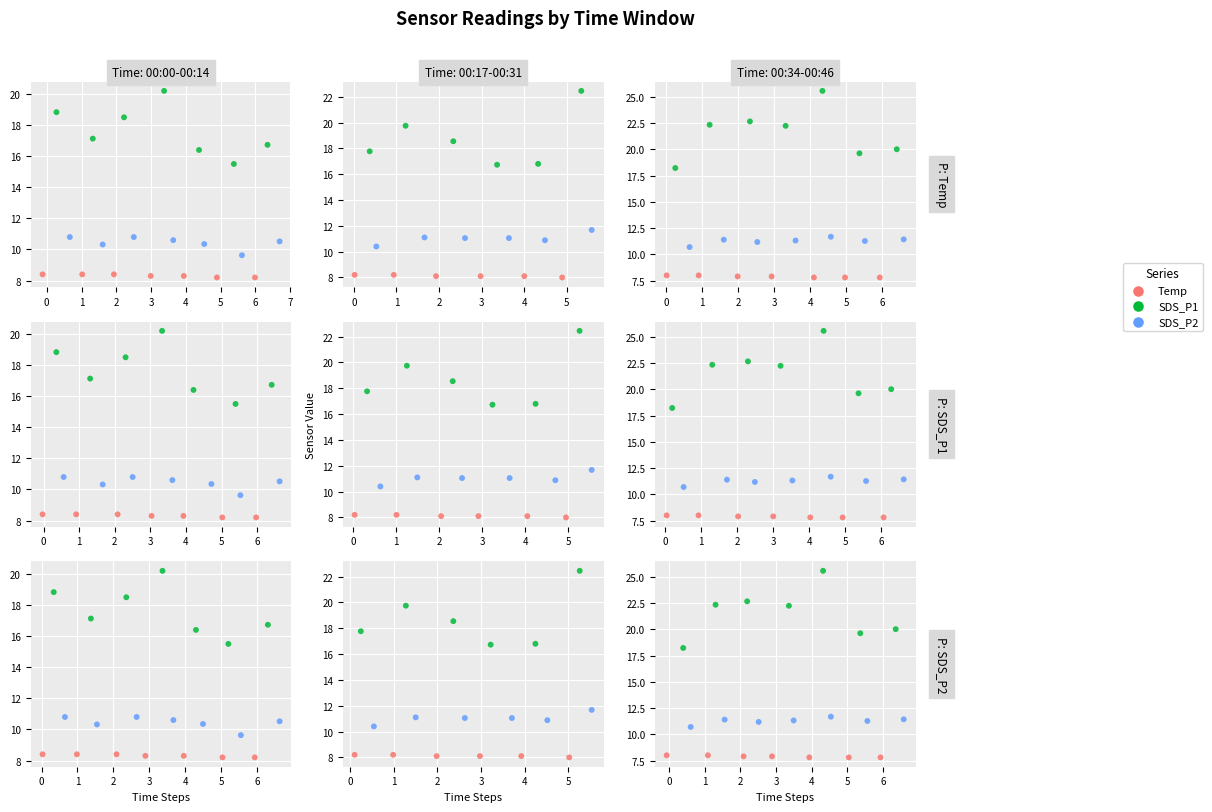

Which series reaches the minimum Y coordinate?

Temp